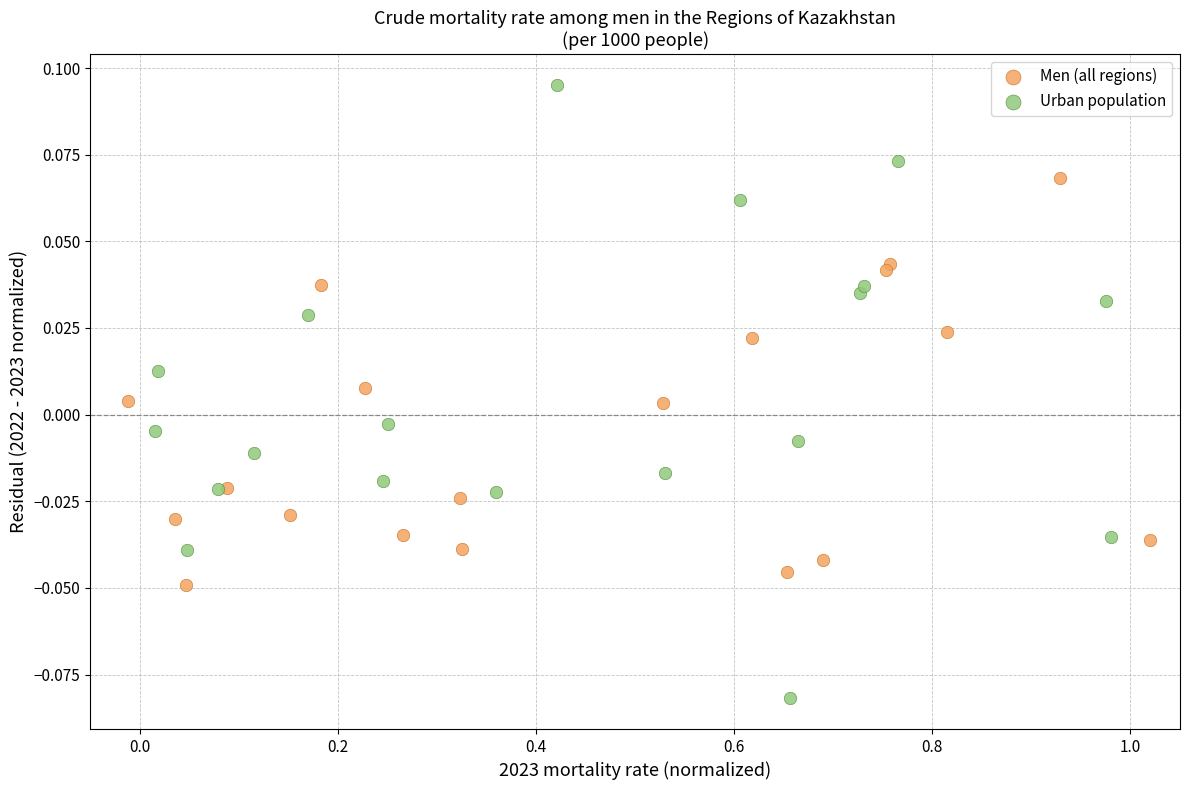

Which series contains the highest Y value?

Urban population